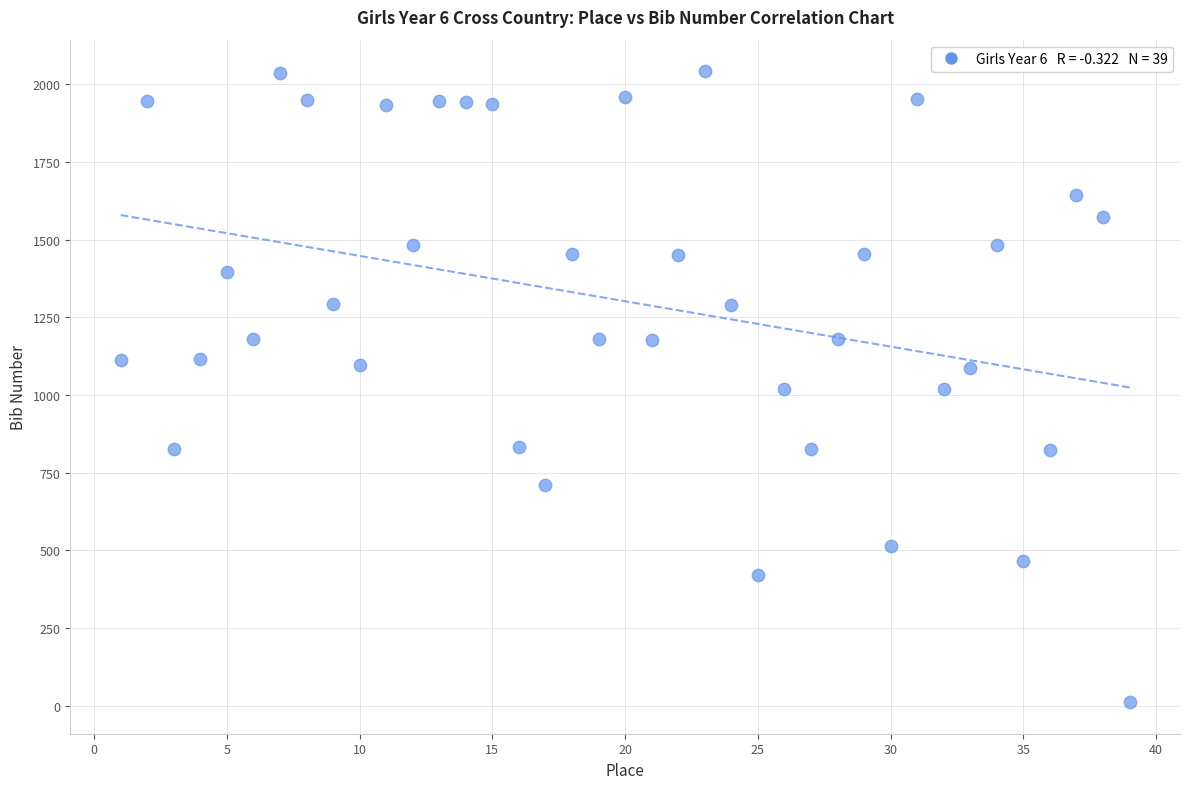

What is the range of X values (max minus min)?

38